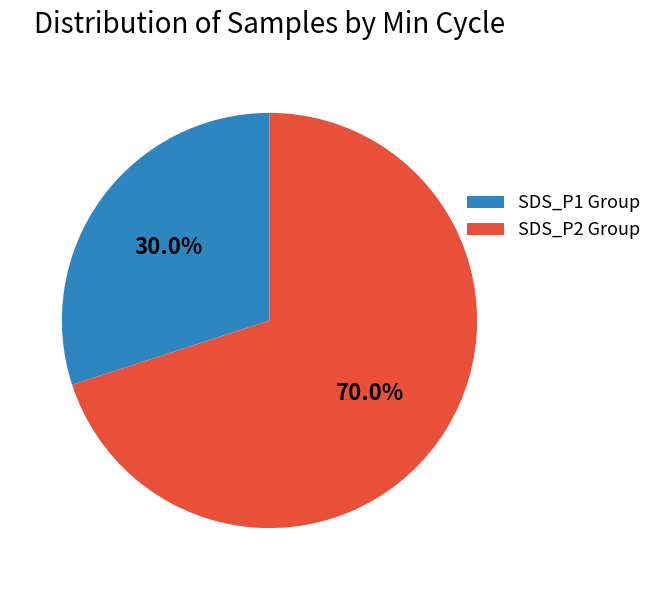

Count the number of slices in the pie.

2